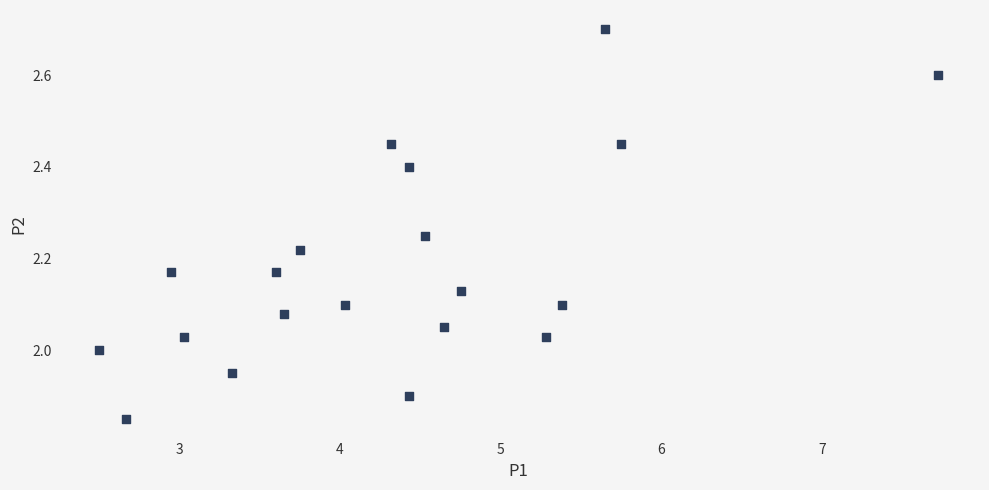

What is the range of X values (max minus min)?

5.2